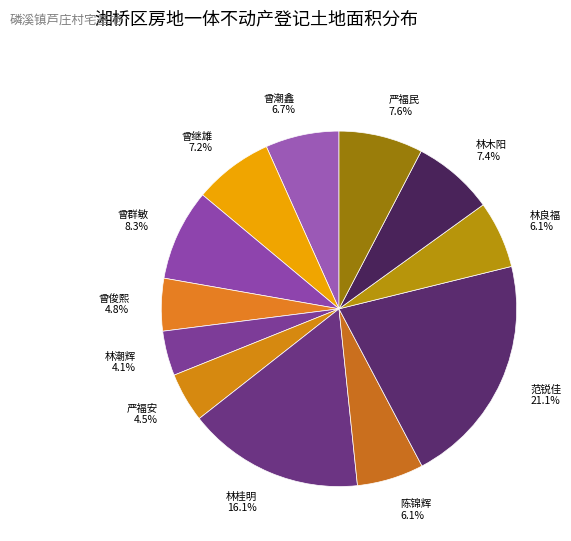

Does any single category account for the majority?

No